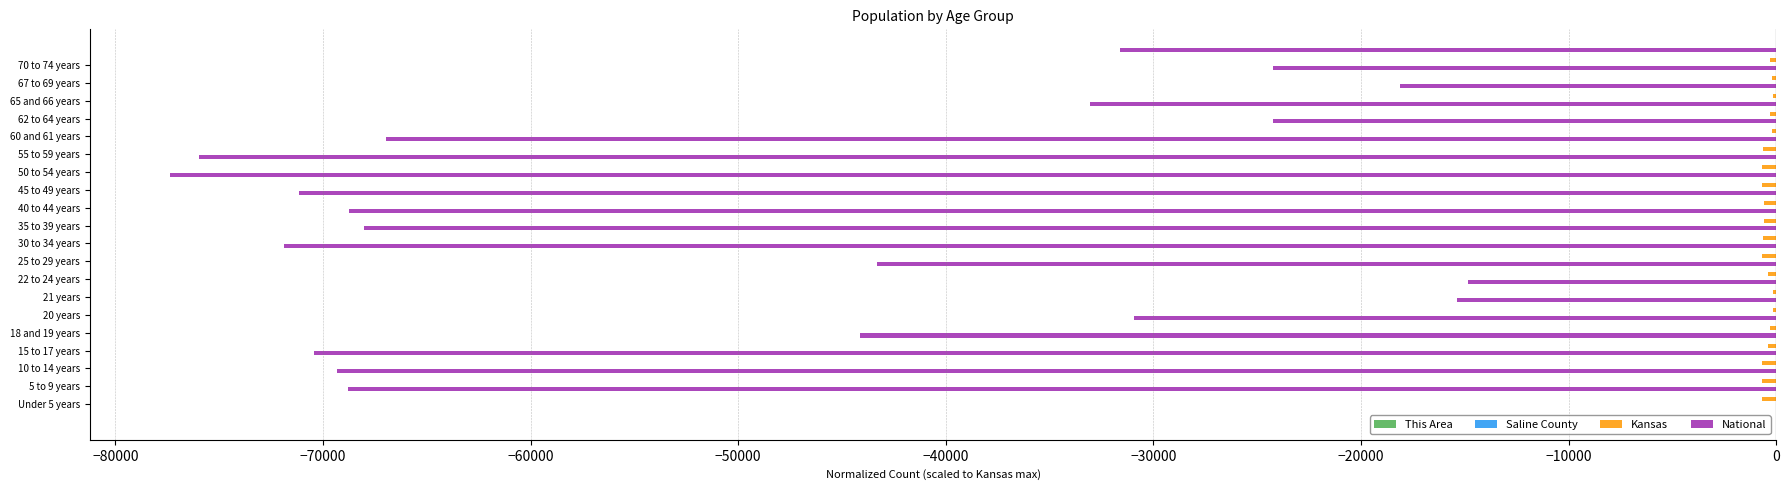

What is the difference between the second highest and minimum values in the Kansas series?

554.3